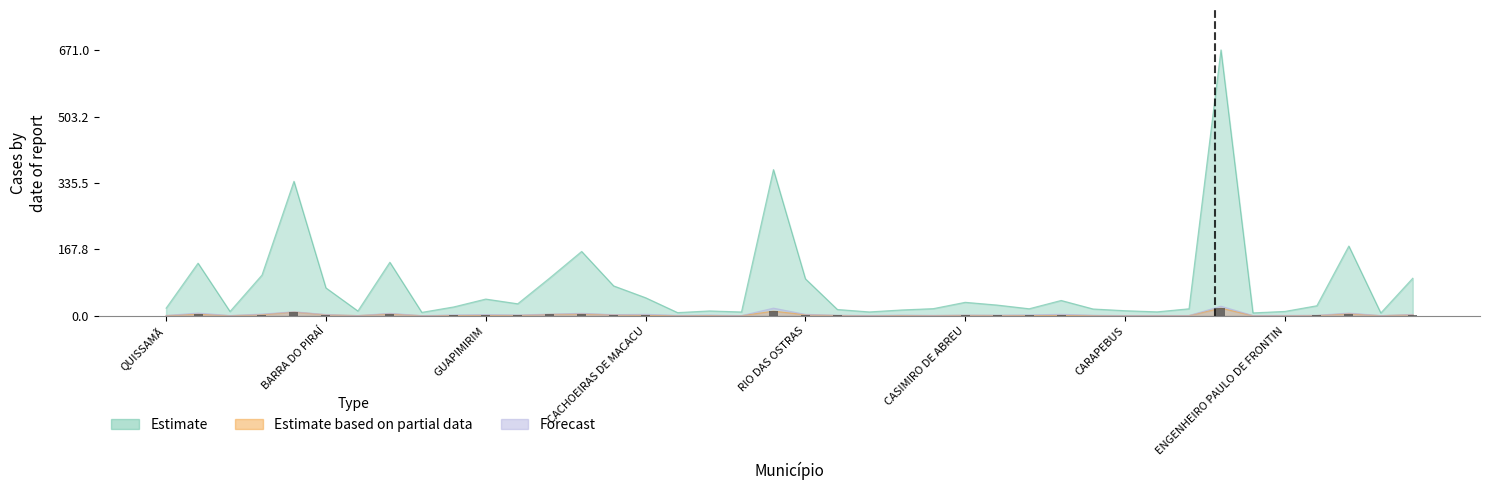

Read the value at 36.

0.7